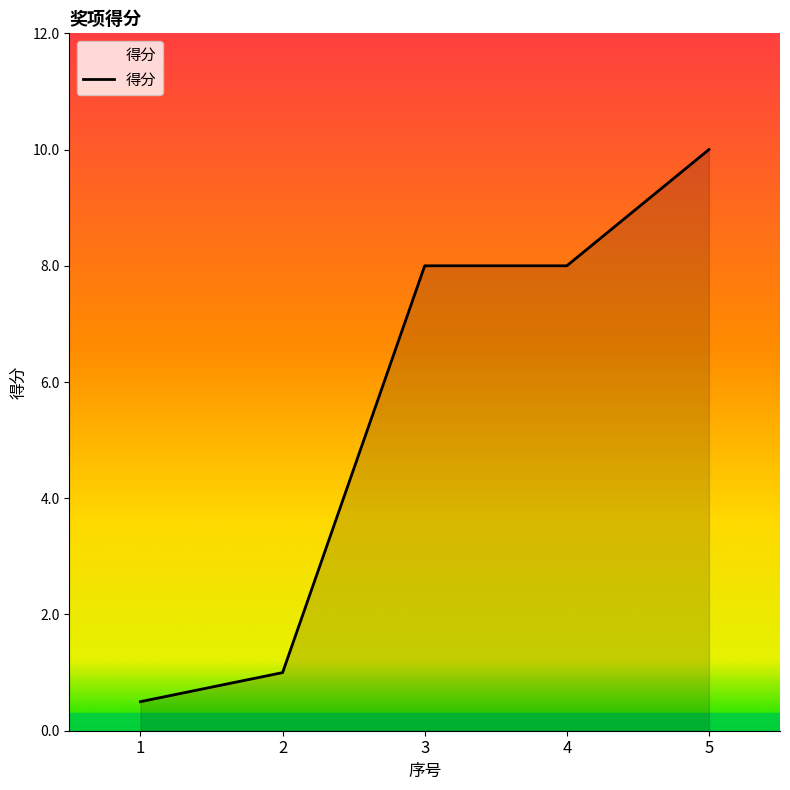

Which label corresponds to the largest value in the chart?

5